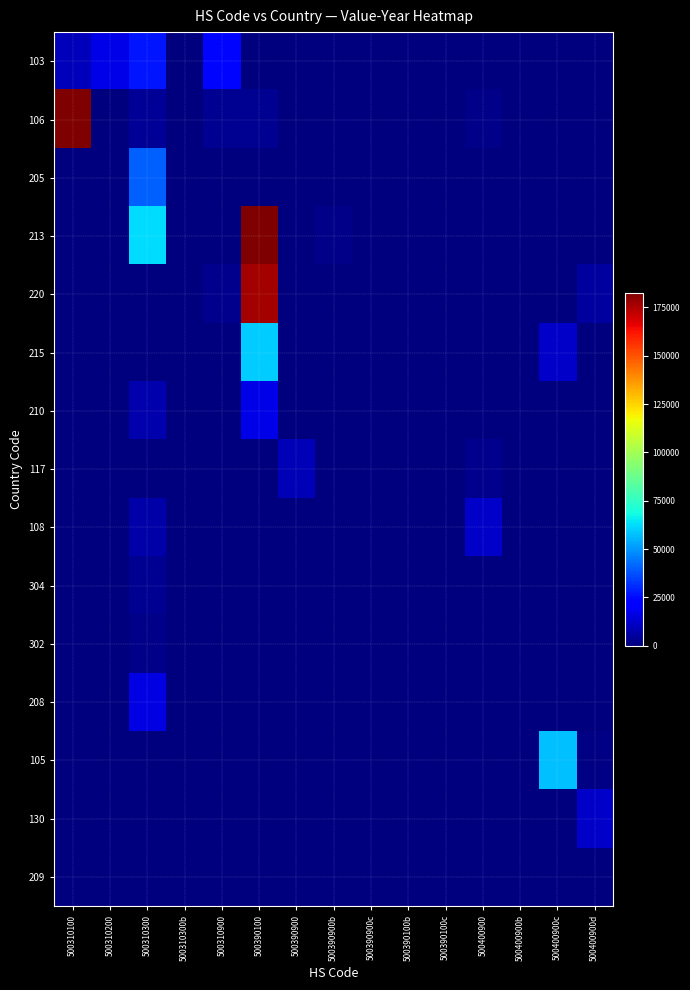

List the series in order of their peak value, lowest first.

209, 302, 304, 117, 108, 130, 208, 210, 103, 205, 105, 215, 220, 106, 213